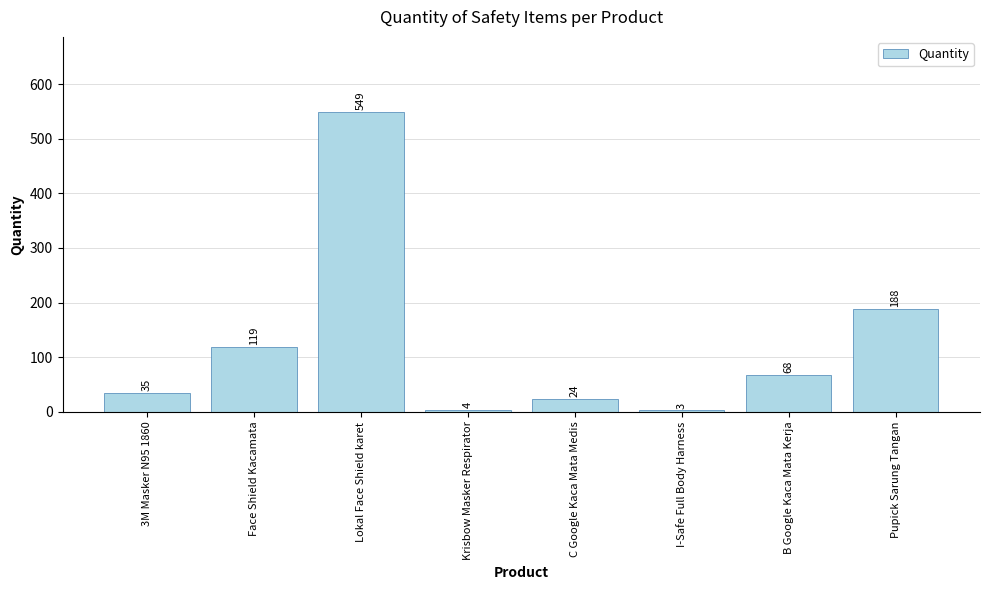

What is the value of the 4th bar from the left?

4